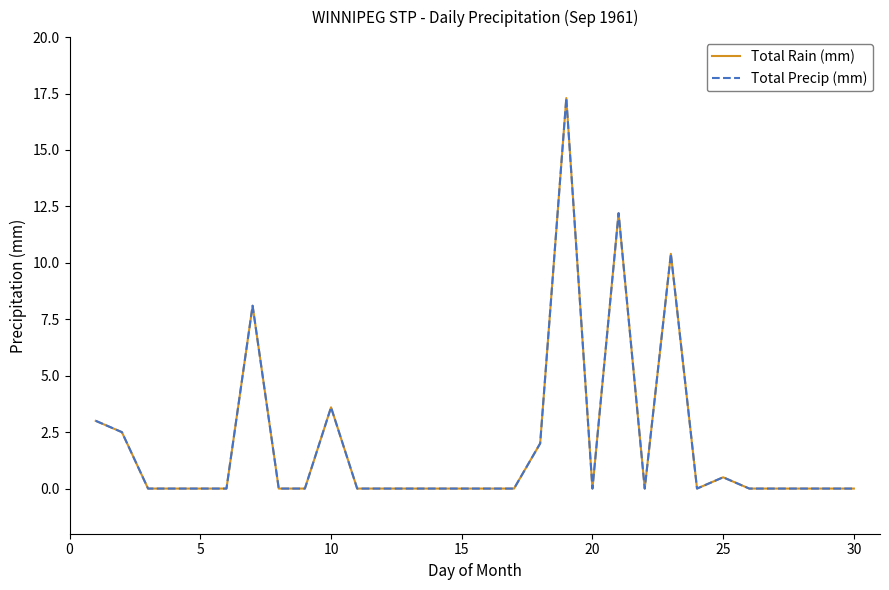

Rank the series by their maximum value, from lowest to highest.

Total Rain (mm), Total Precip (mm)